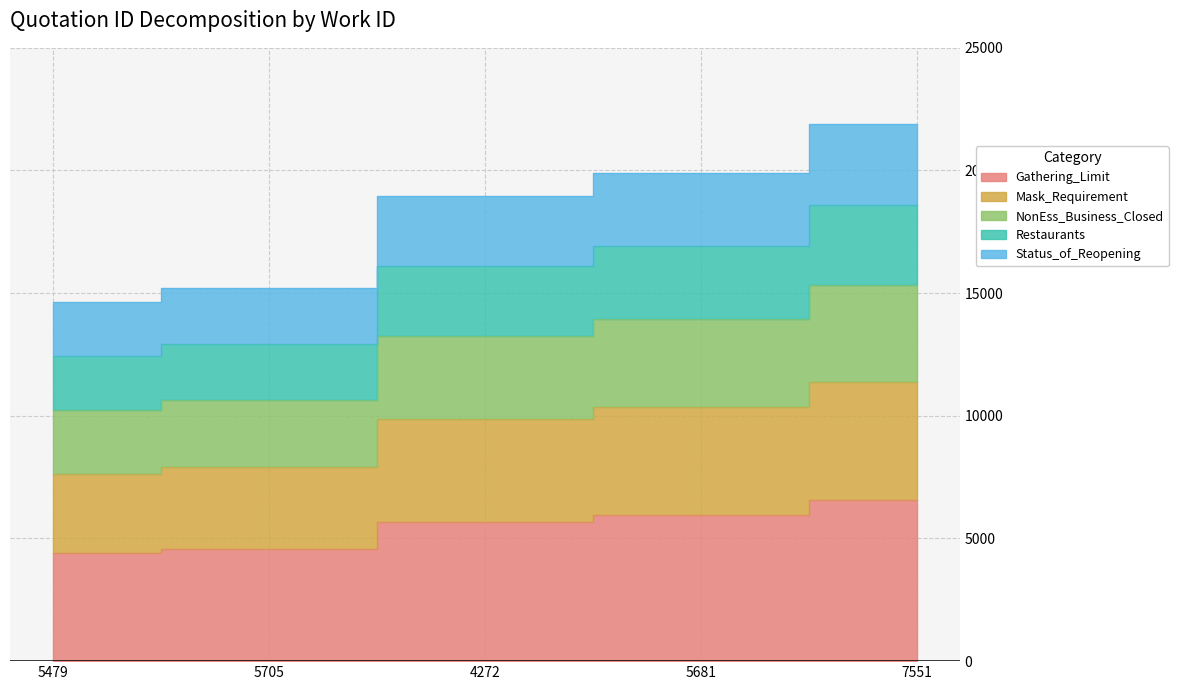

What is the difference between the values at 4272 and 5479?

1290.9